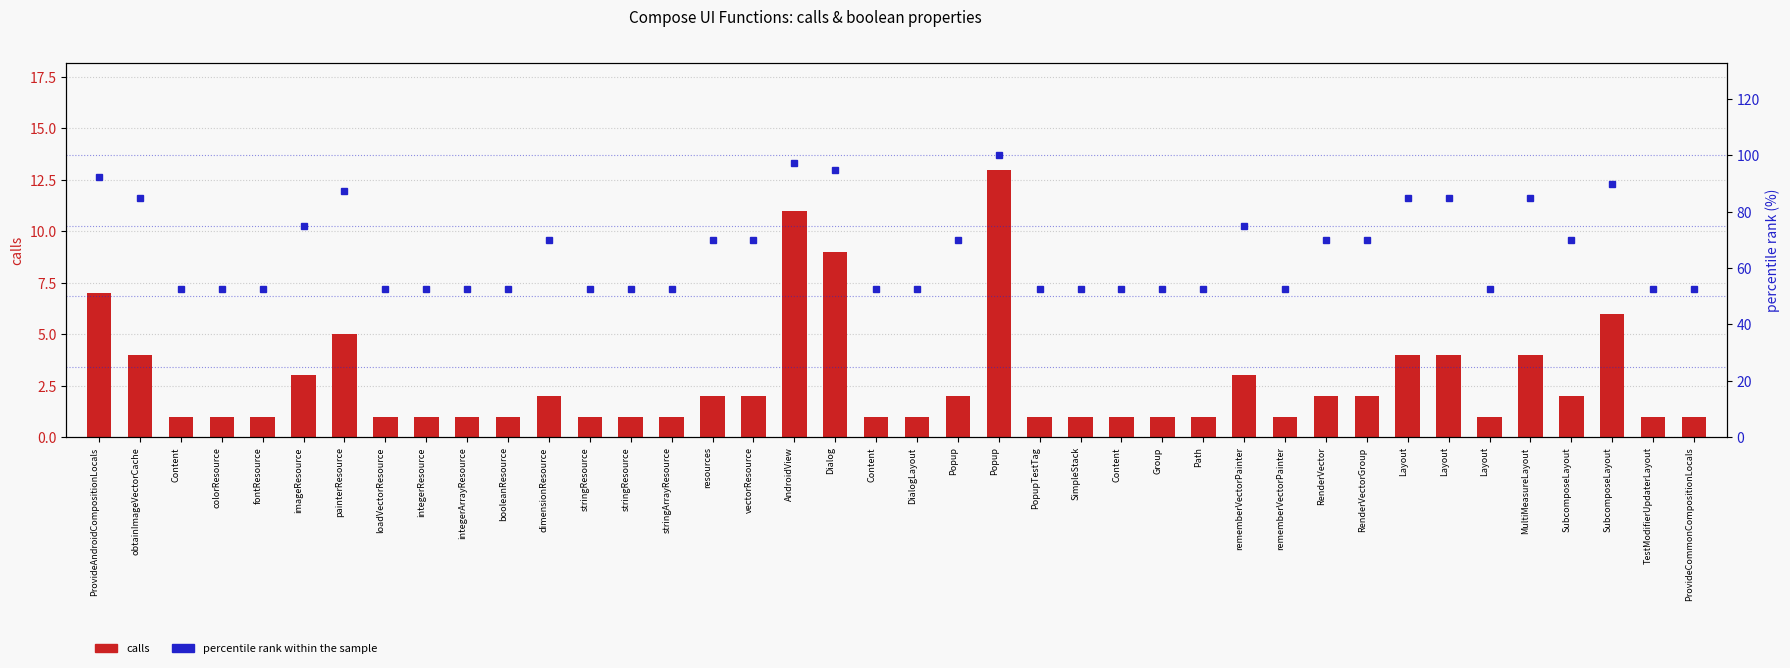

At which label does calls reach its minimum?

Content